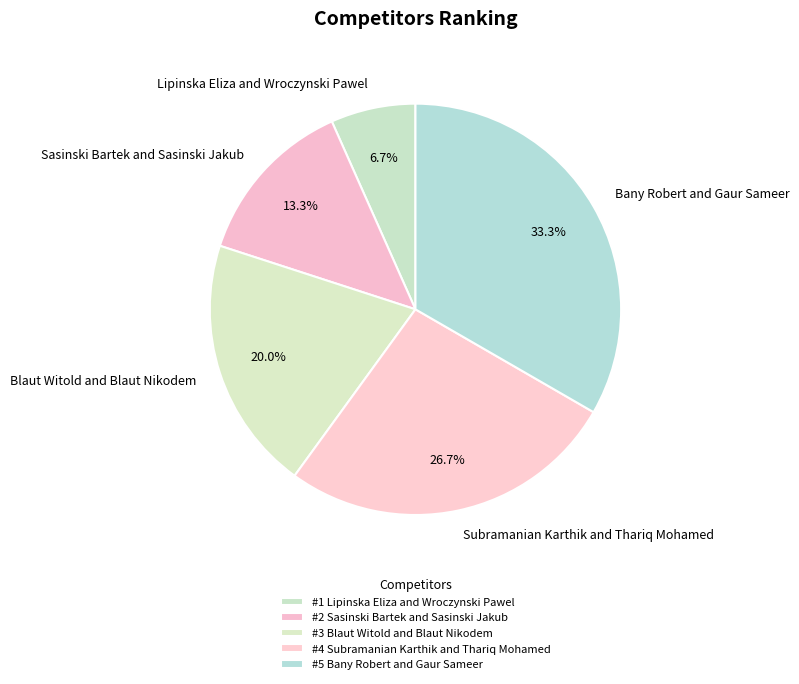

To the nearest percent, what portion does Blaut Witold and Blaut Nikodem represent?

20%